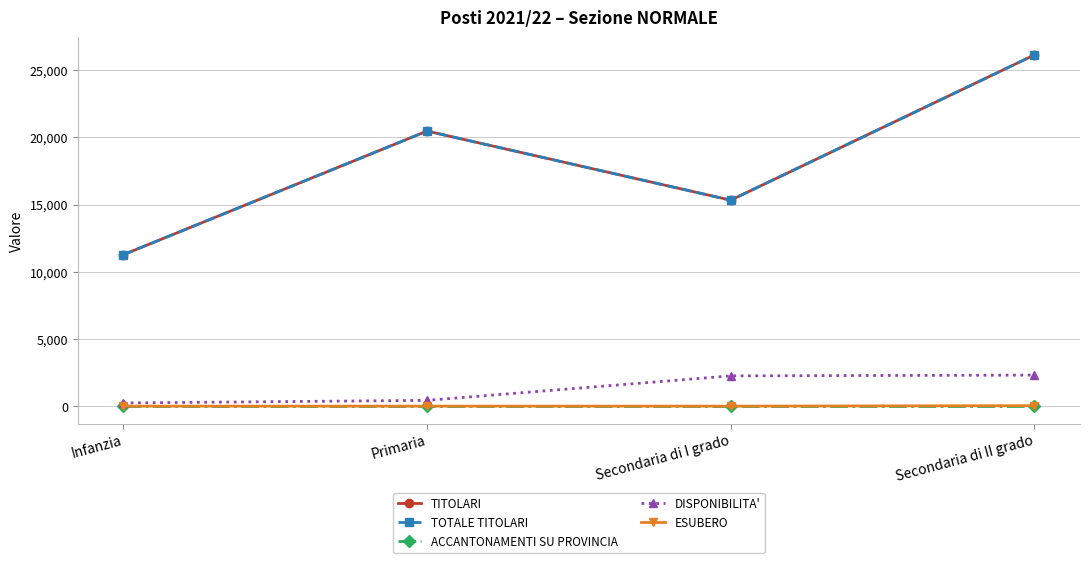

Which category has the highest value in the TOTALE TITOLARI series?

Secondaria di II grado